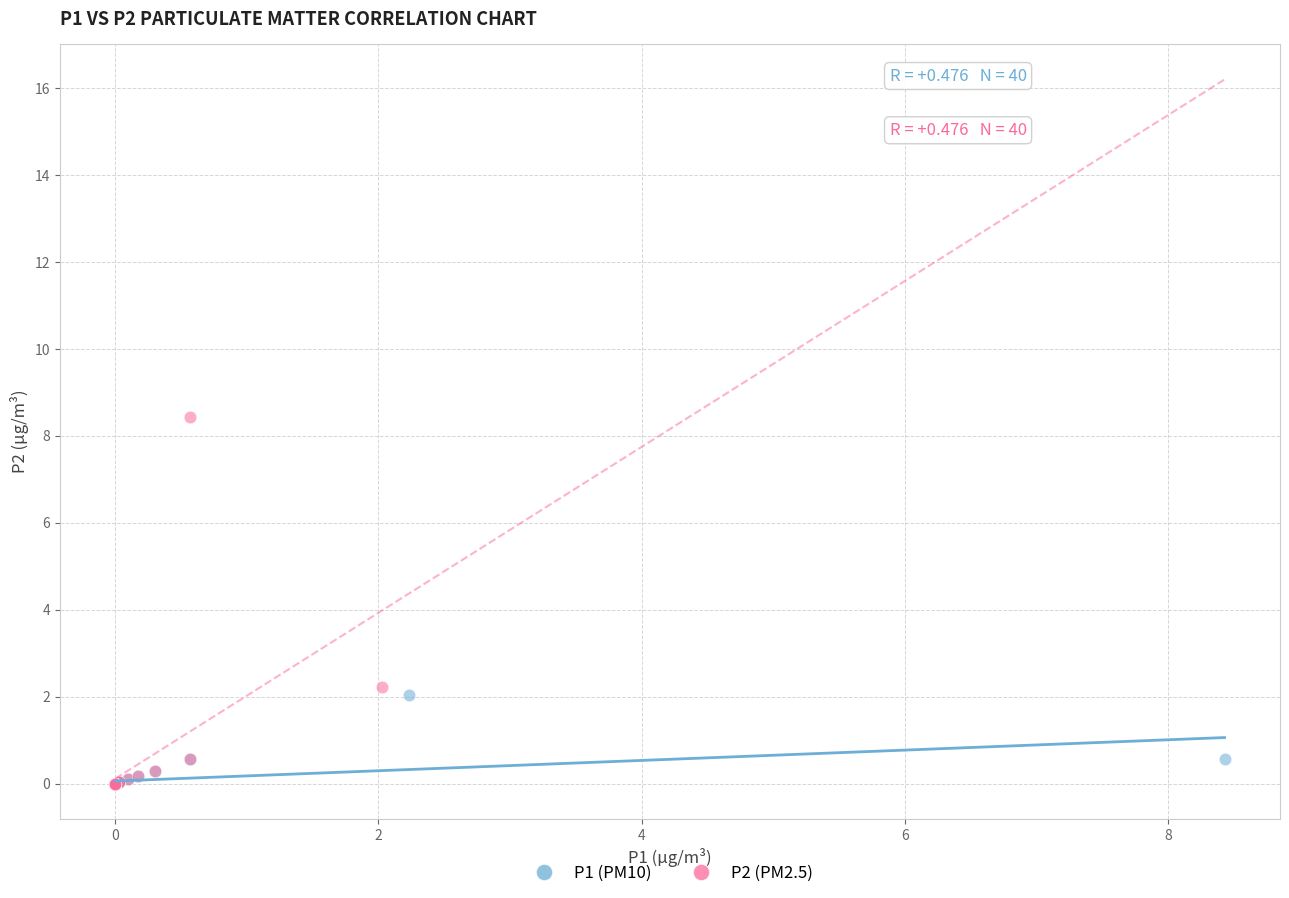

Which series has the widest spread of Y values?

P2 (PM2.5)